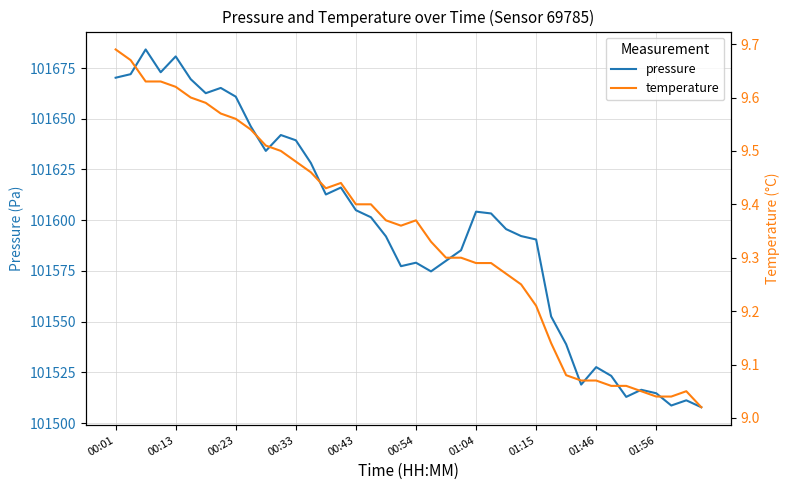

At which label is pressure closest to 101595?

26